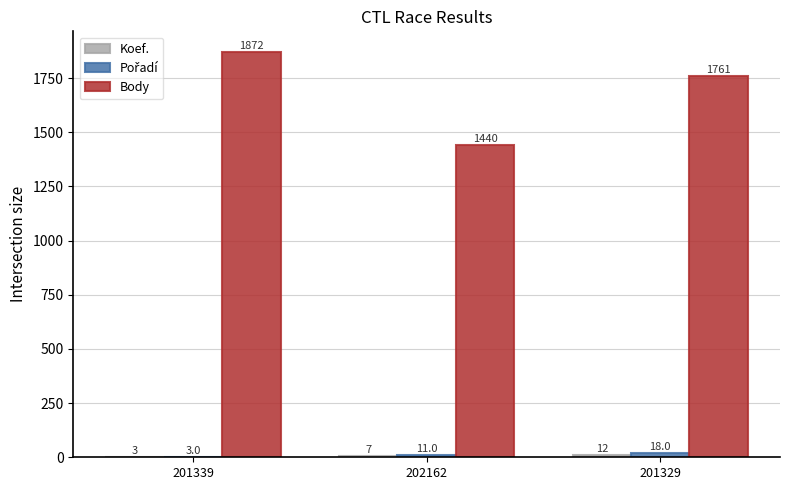

Are the bars grouped side by side (vs. stacked)?

Yes